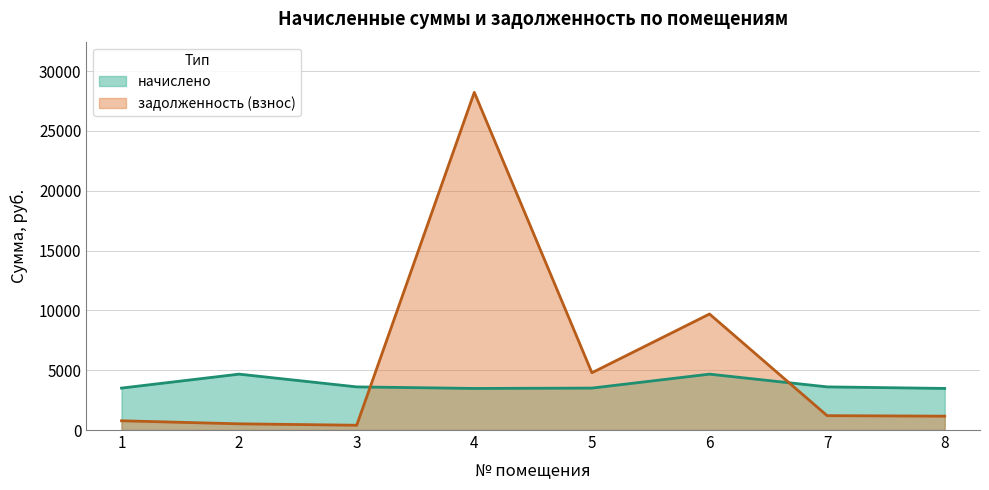

Which series has the largest range (max minus min)?

задолженность (взнос)